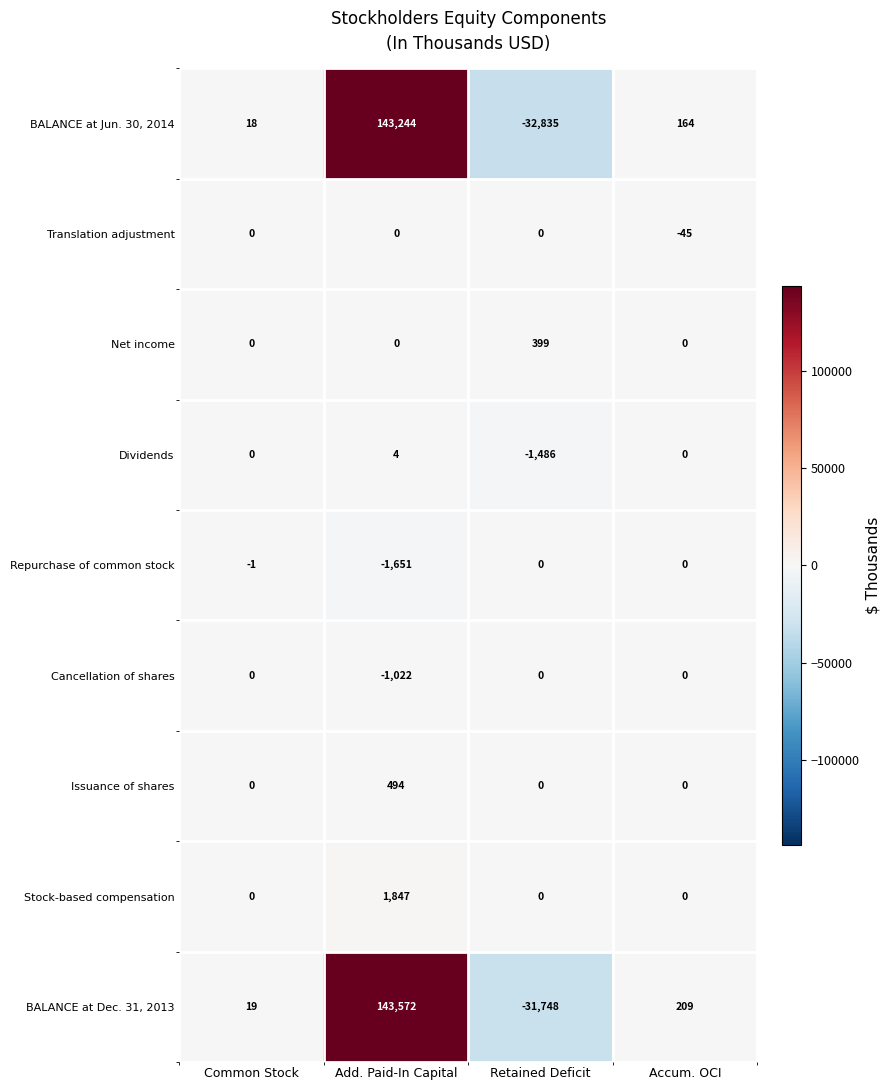

At which category is the sum across all series the highest?

Add. Paid-In Capital